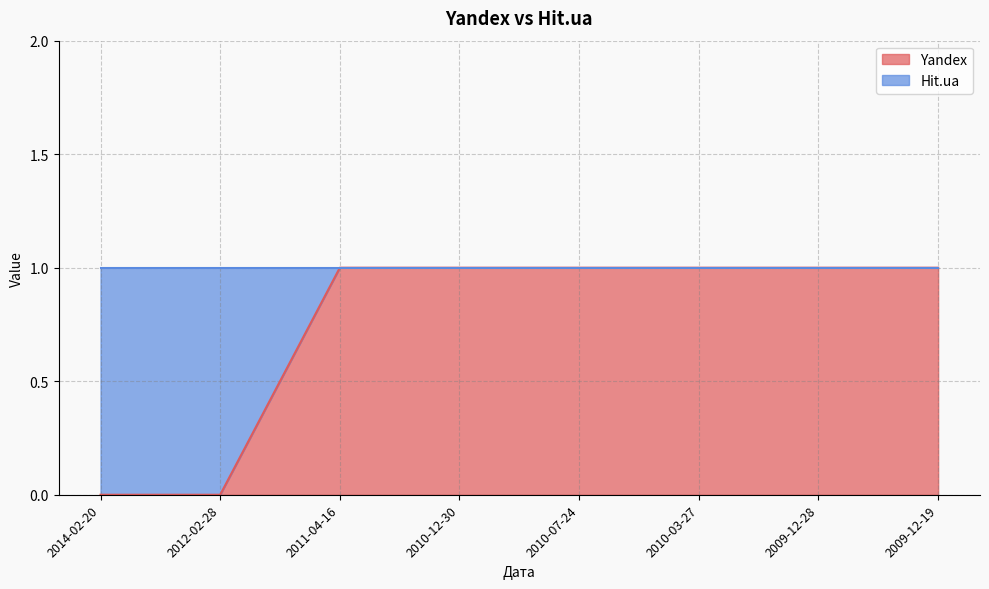

True or false: the data has more than 2 interior local peaks.

False